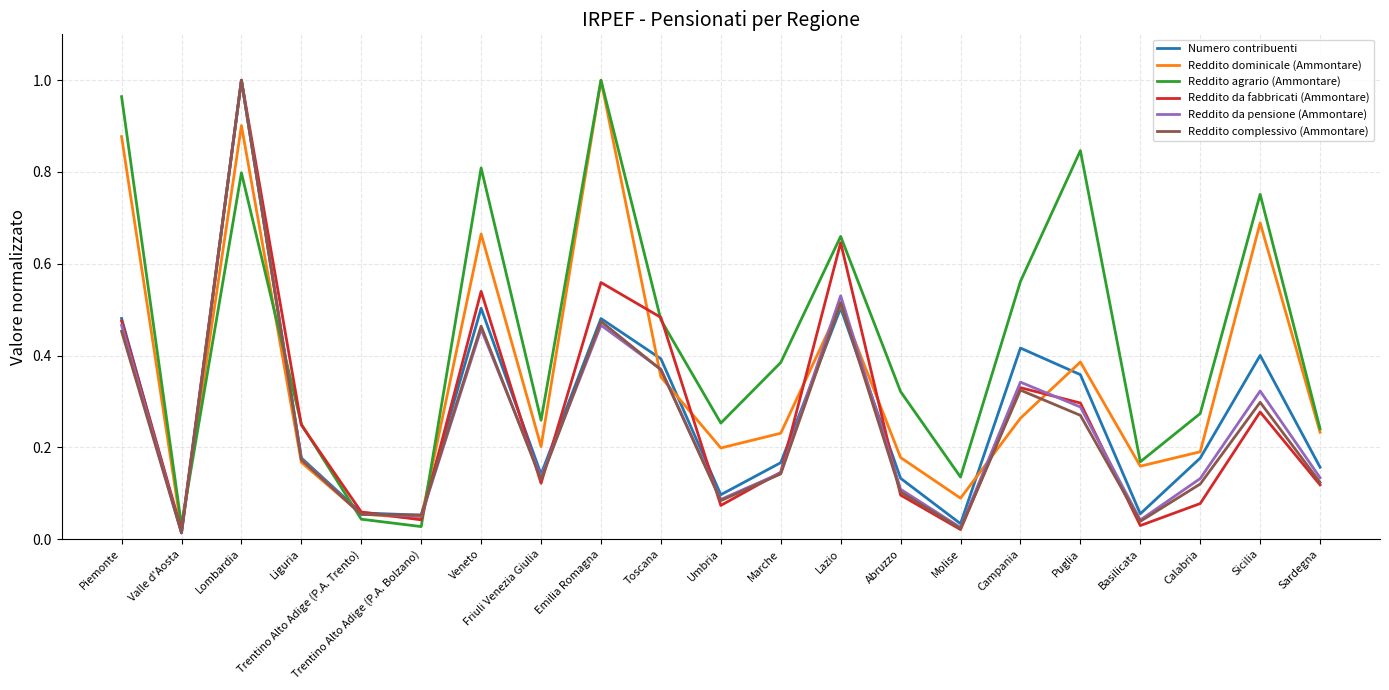

Is it true that Reddito agrario (Ammontare) equals 0.5 at Toscana?

True